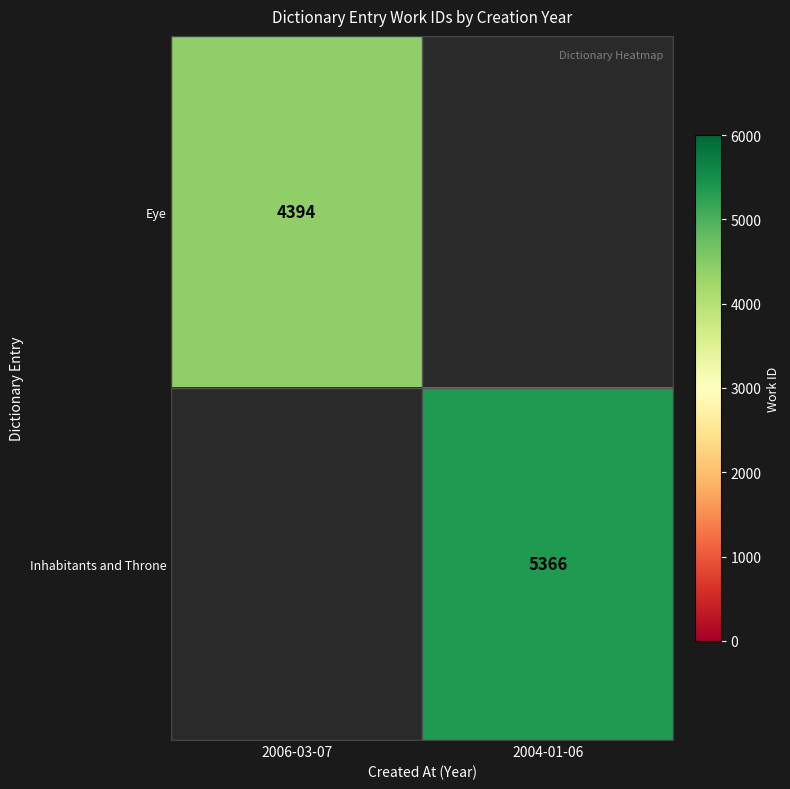

The value of Eye at 2006-03-07 is 1678. True or false?

False